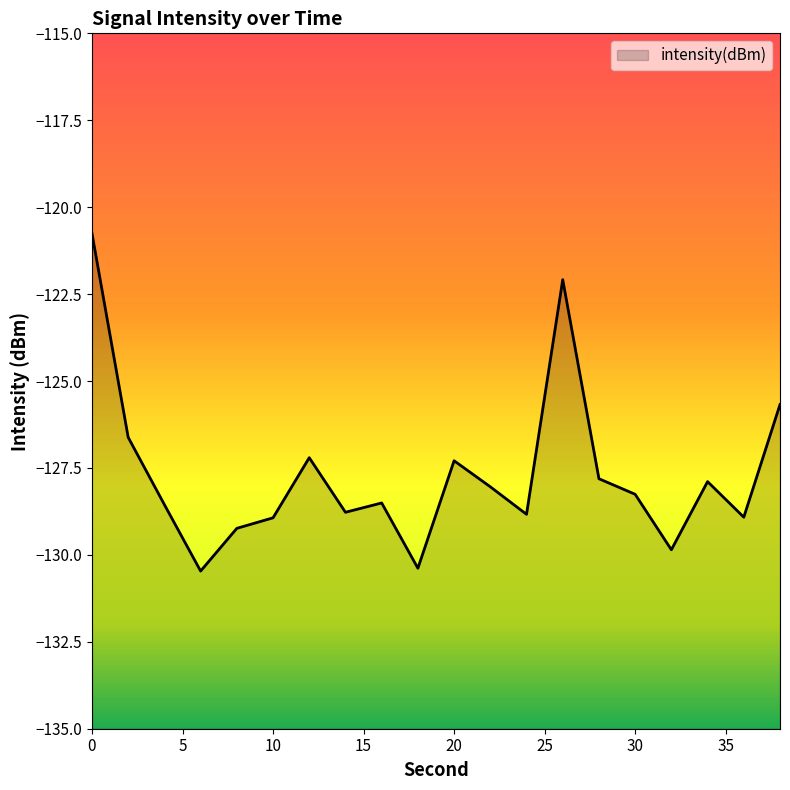

What is the value of the 8th point from the left?

-128.8